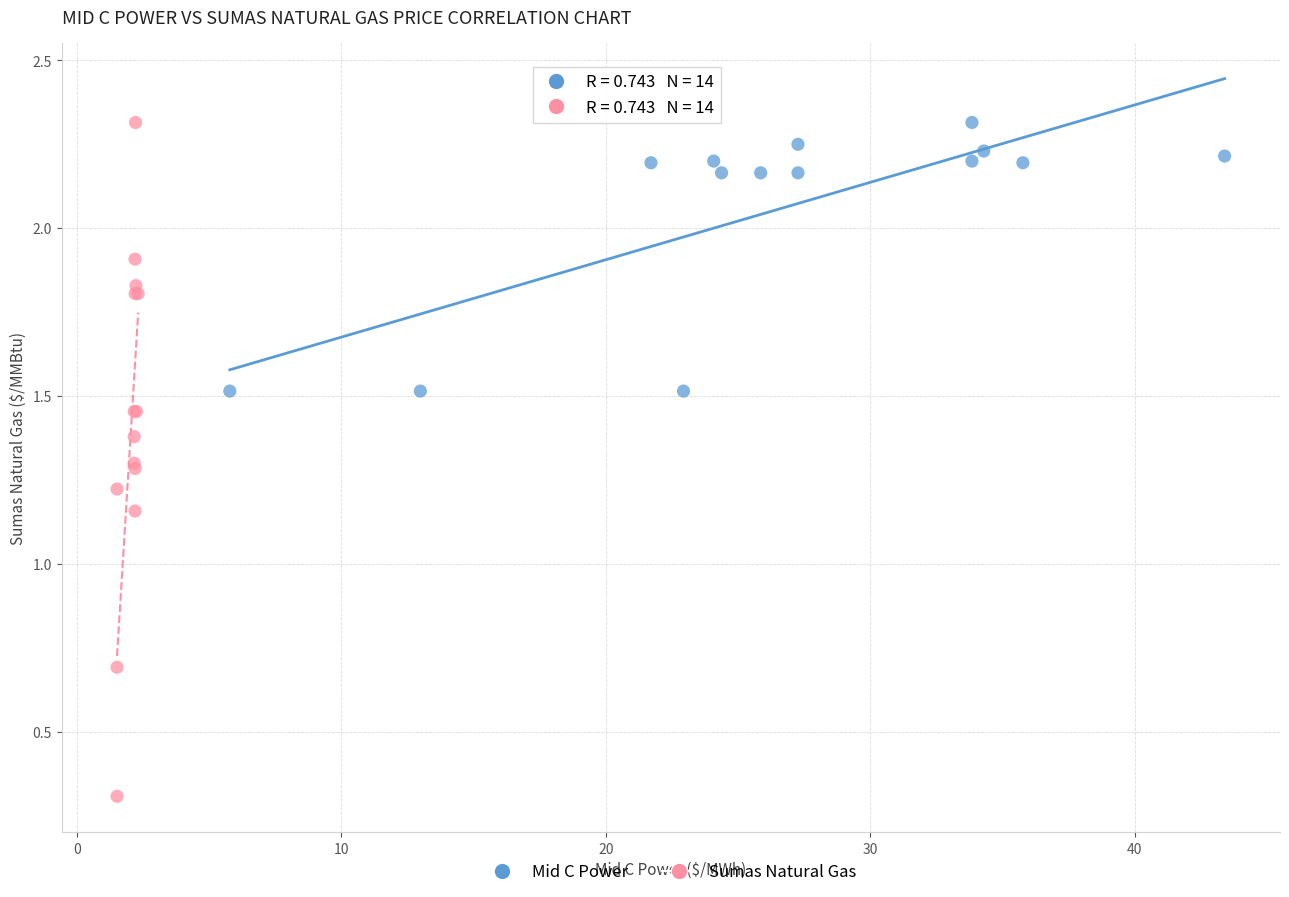

Which series reaches the minimum Y coordinate?

Sumas Natural Gas